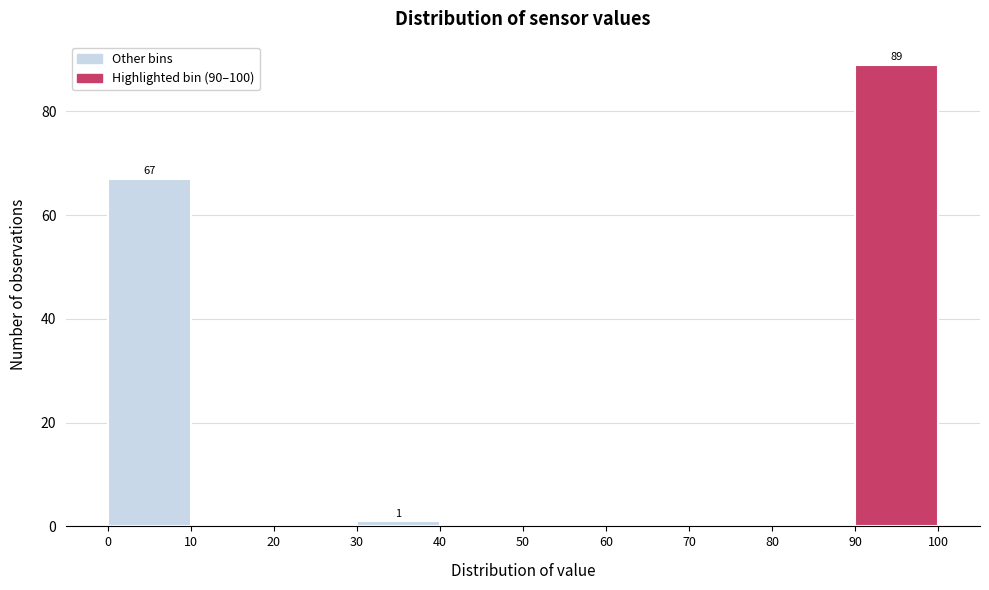

Which range on the x-axis has the tallest bar?

90 to 100